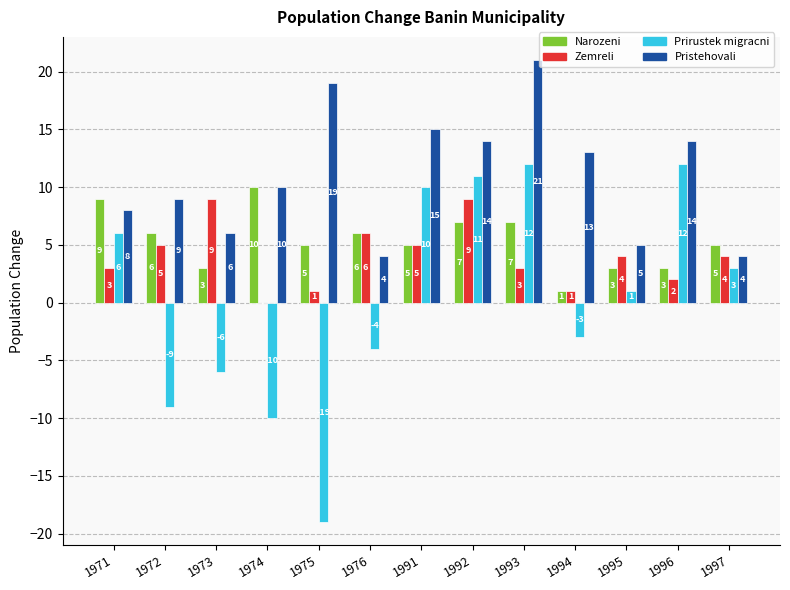

Which series has the largest total across all categories?

Pristehovali